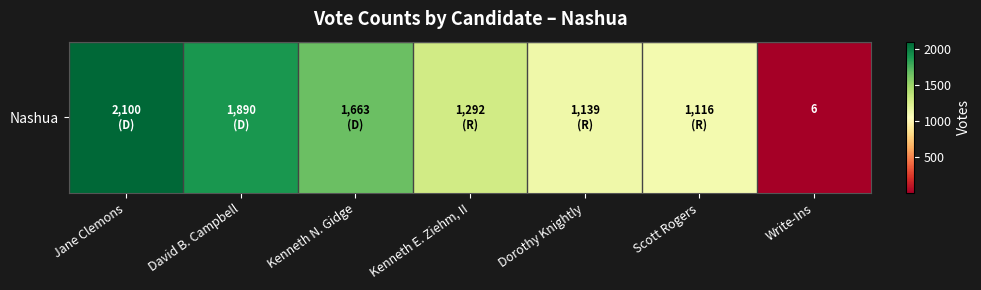

Where does the data first go above 1292?

Jane Clemons